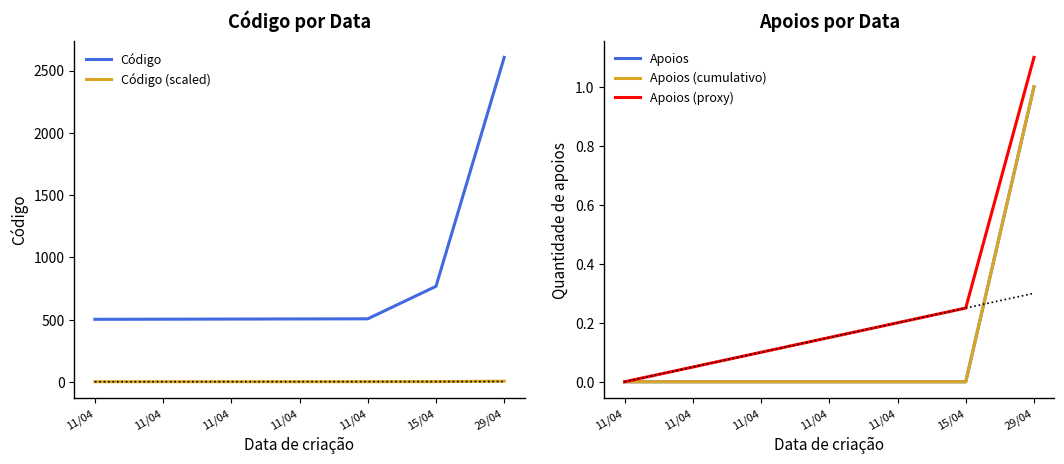

True or false: Apoios (cumulativo) and Apoios (proxy) intersect in this chart.

False